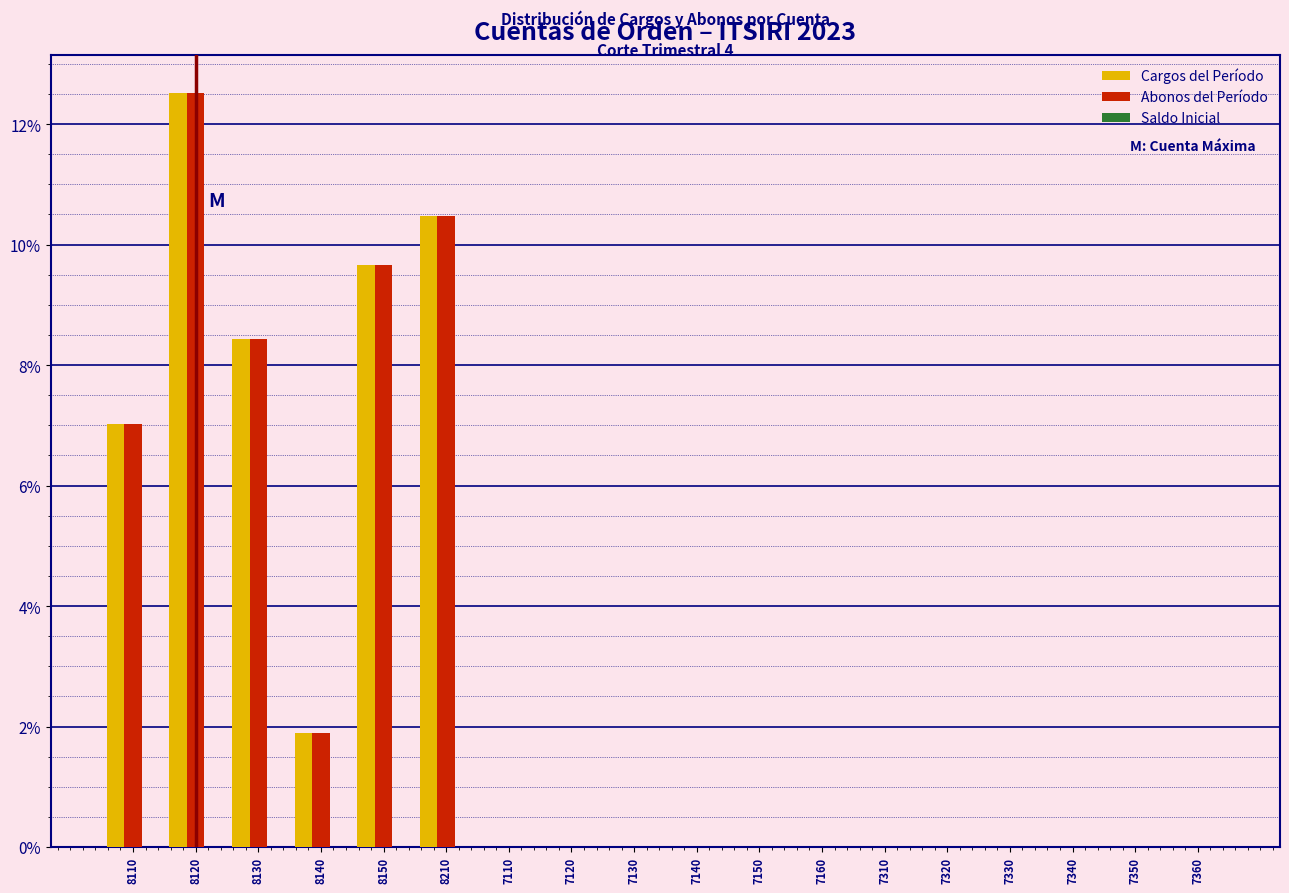

Is the value of Abonos del Período at 8210 greater than the value of Cargos del Período at 8110?

Yes